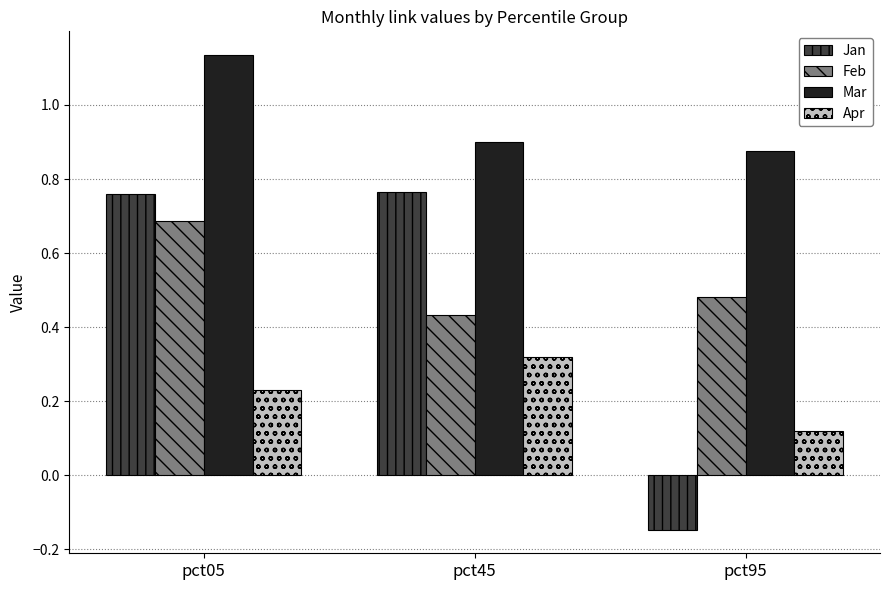

What is the total value across all series at pct95?

1.3